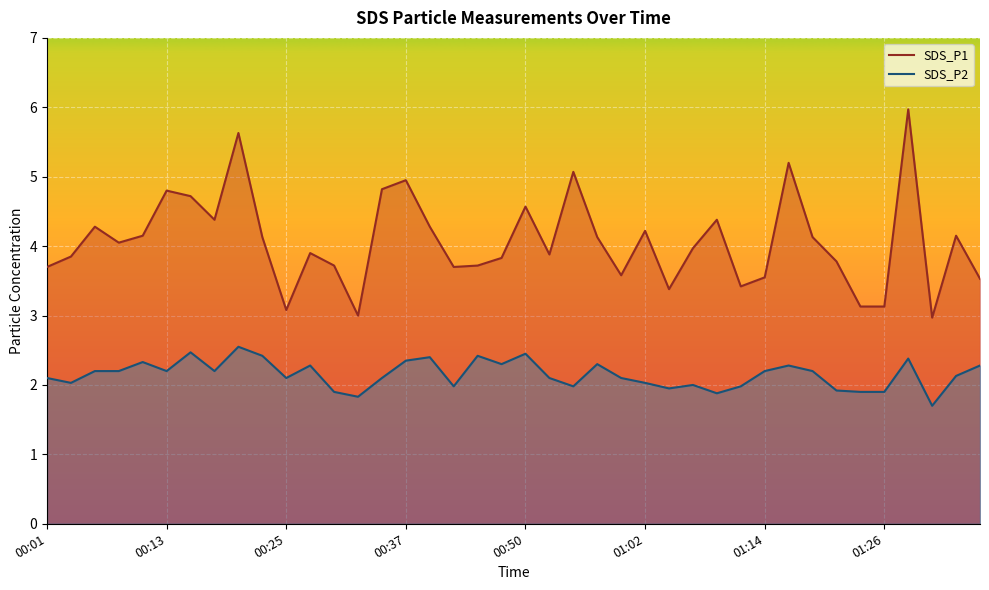

The value of SDS_P1 at 00:52 is 3.9. True or false?

True